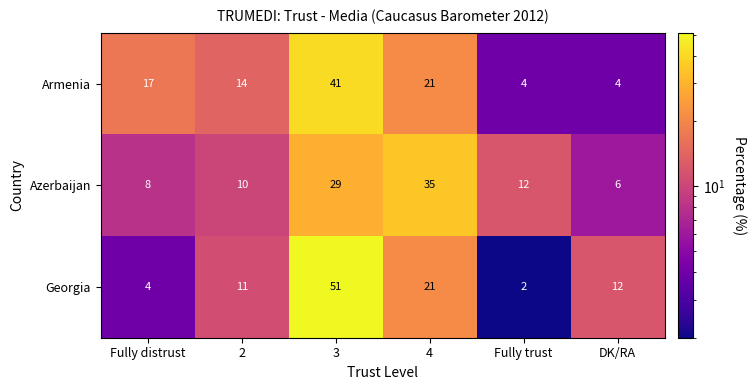

What is the sum of all Azerbaijan values?

100